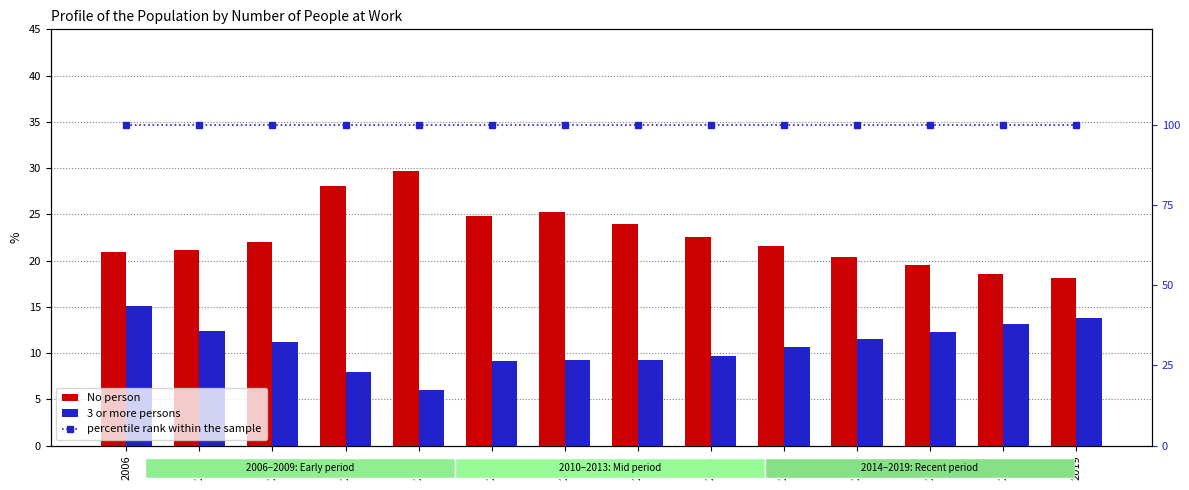

At which category is the sum across all series the highest?

2006